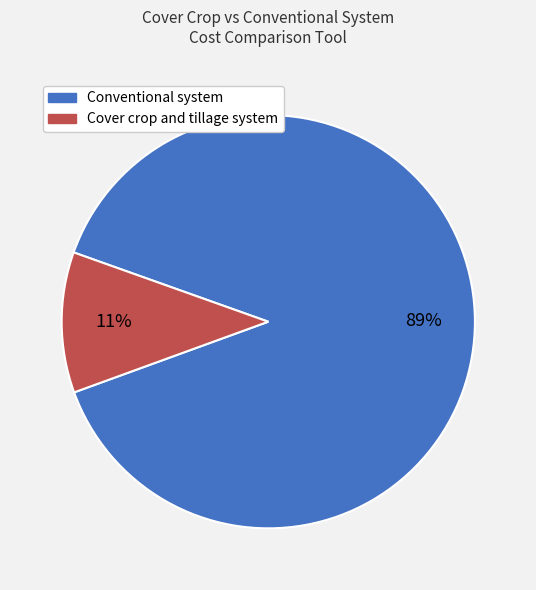

How many segments does this pie chart have?

2